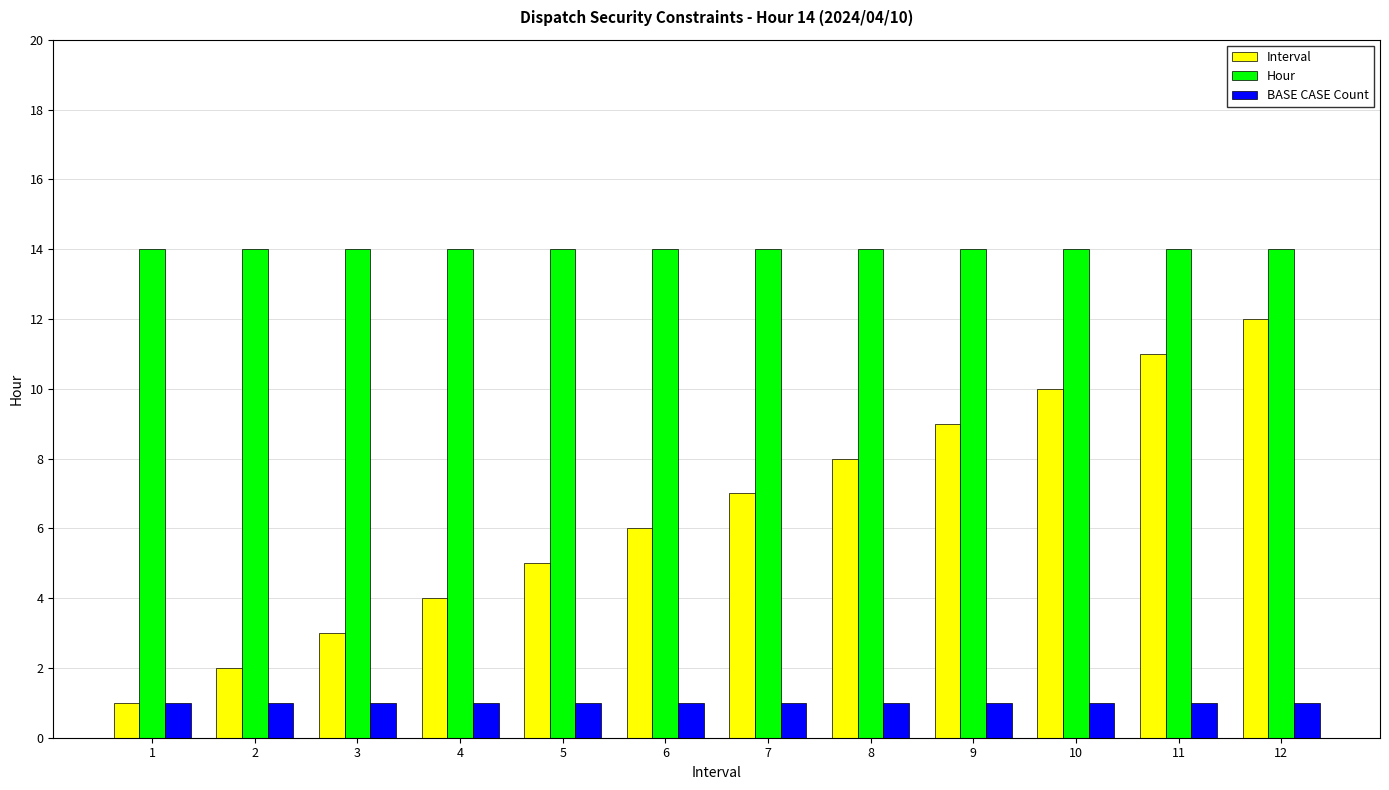

At how many categories does at least one series exceed 11?

12